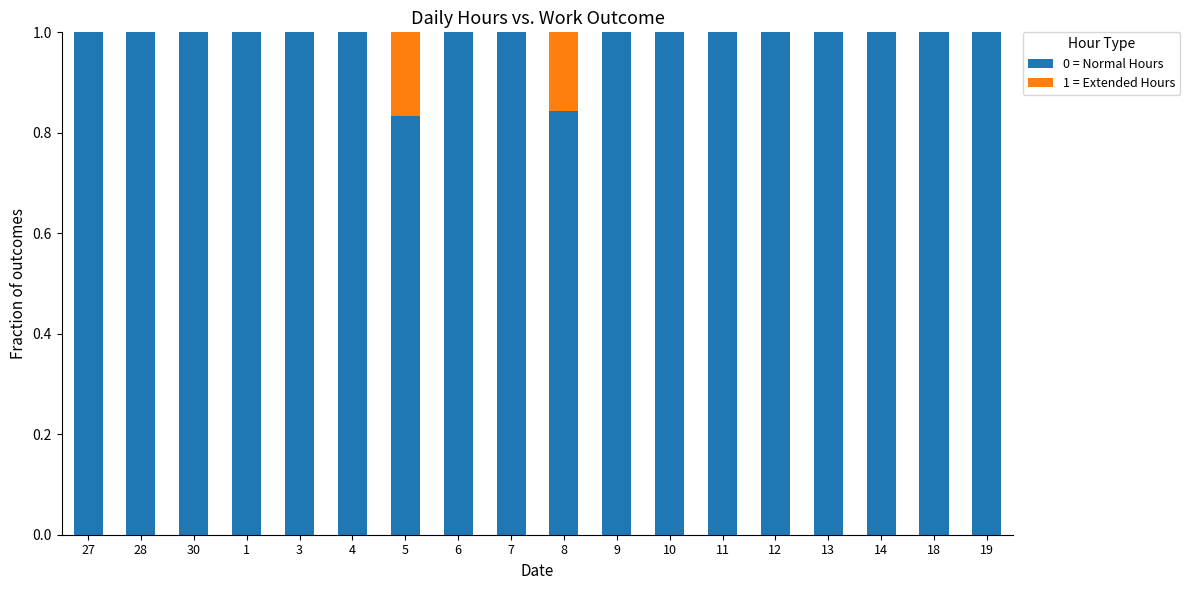

What is the highest value of the 0 = Normal Hours series?

1.0